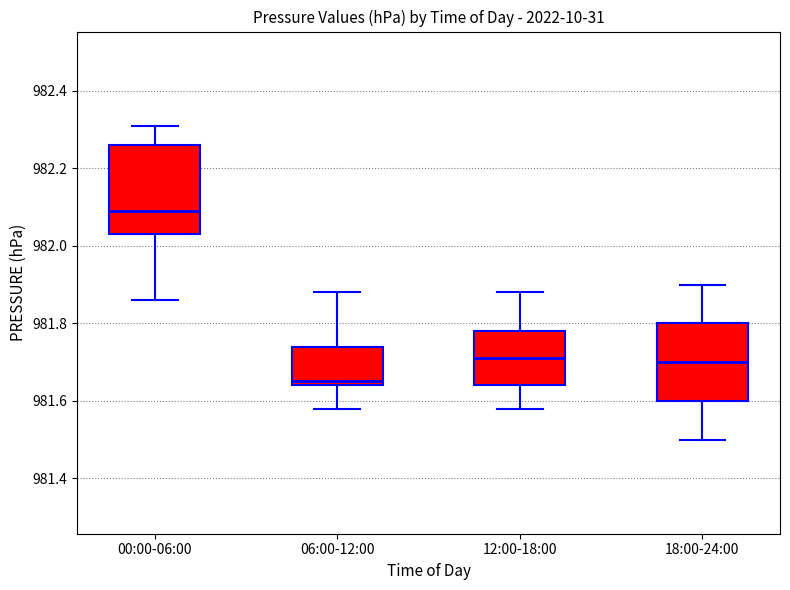

Which box has the lowest median line?

06:00-12:00